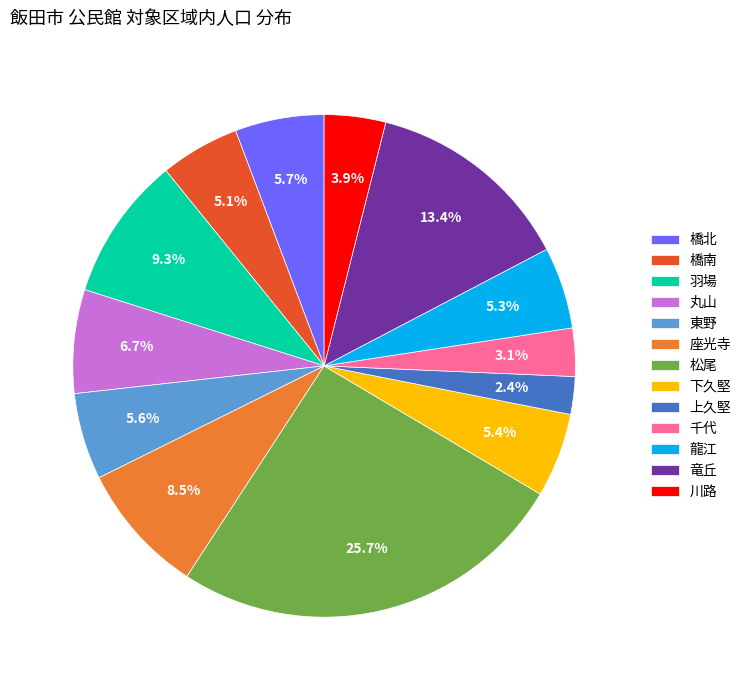

To the nearest percent, what is the combined percentage of 橋北 and 東野?

11%